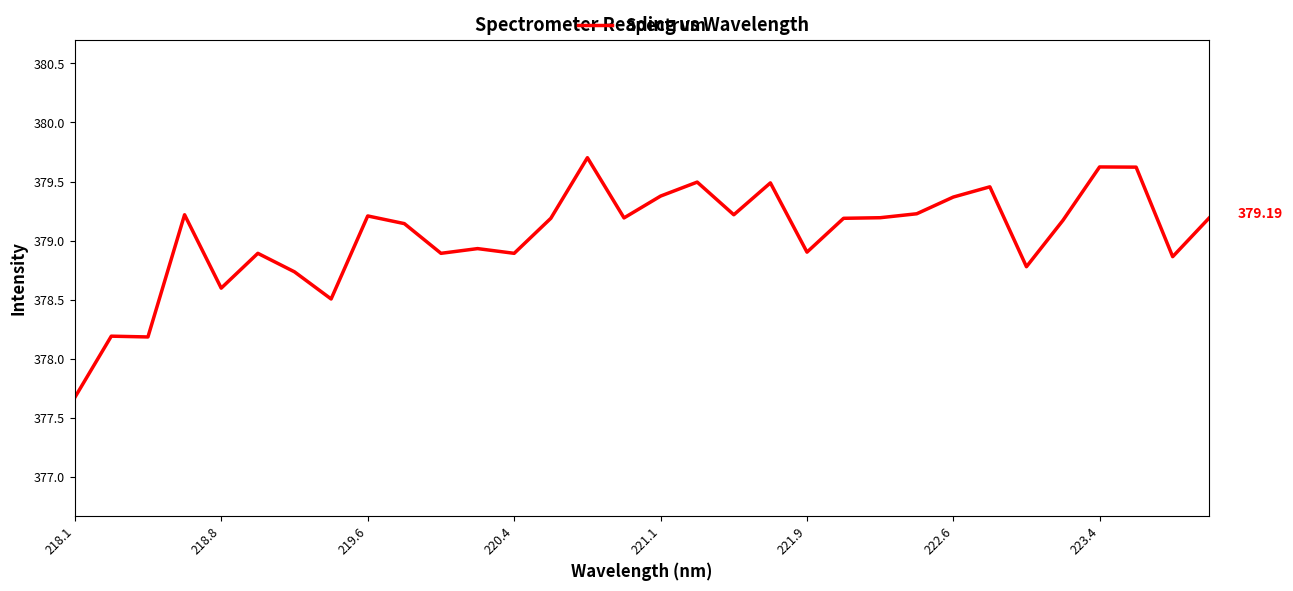

What is the difference between the maximum and minimum values?

2.0